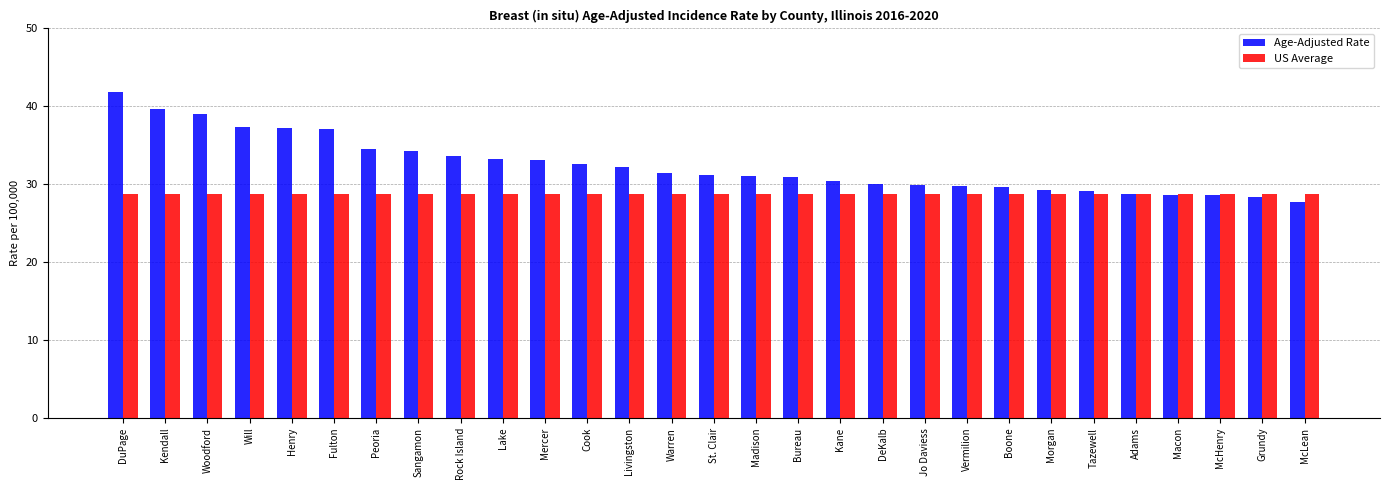

What is the label of the 18th bar from the right?

Cook